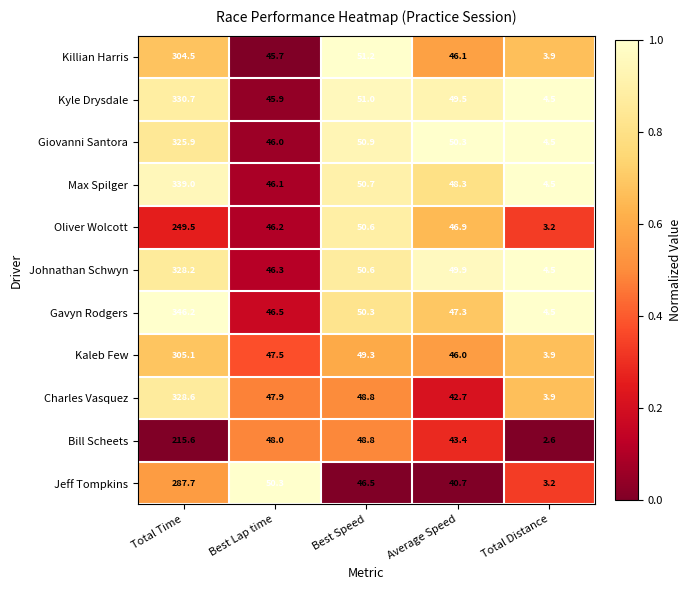

Rank the series by their maximum value, from lowest to highest.

Bill Scheets, Oliver Wolcott, Jeff Tompkins, Killian Harris, Kaleb Few, Giovanni Santora, Johnathan Schwyn, Charles Vasquez, Kyle Drysdale, Max Spilger, Gavyn Rodgers